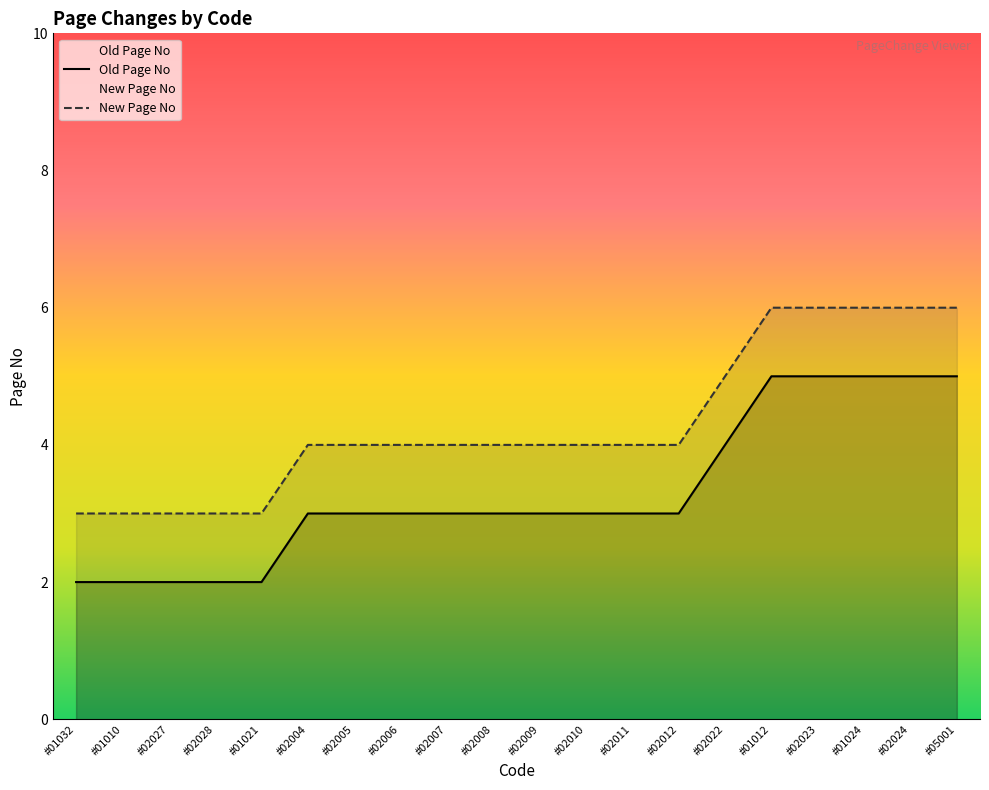

At #02010, list the series in order from largest to smallest.

New Page No, Old Page No